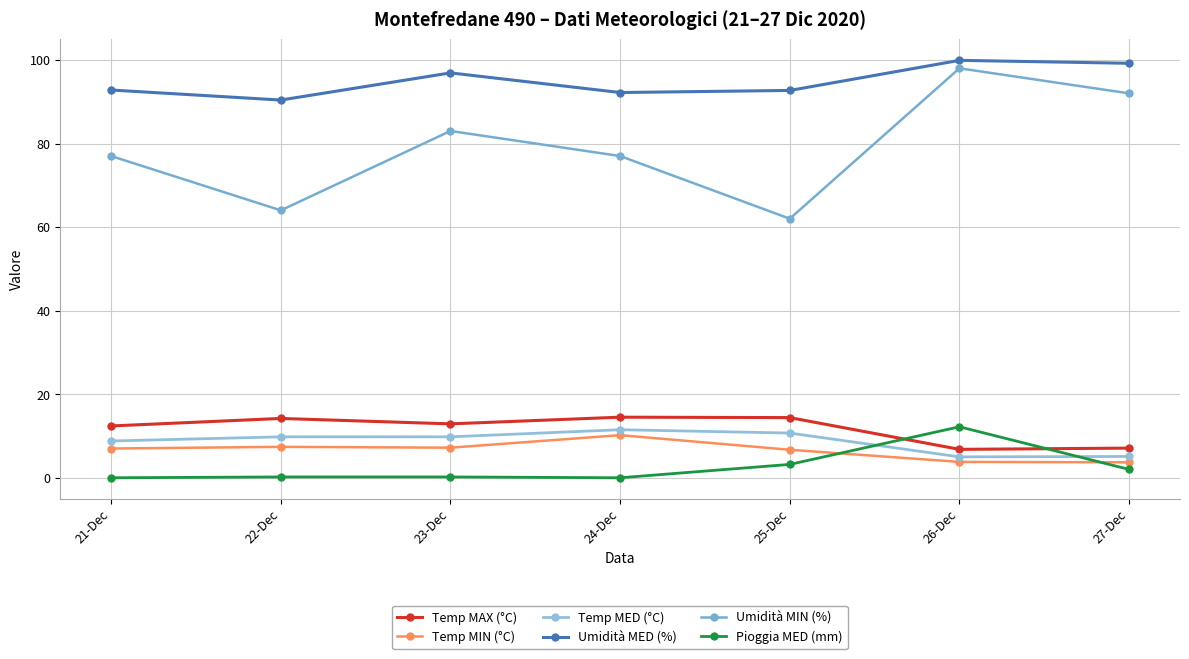

How many categories are shown in the chart?

7